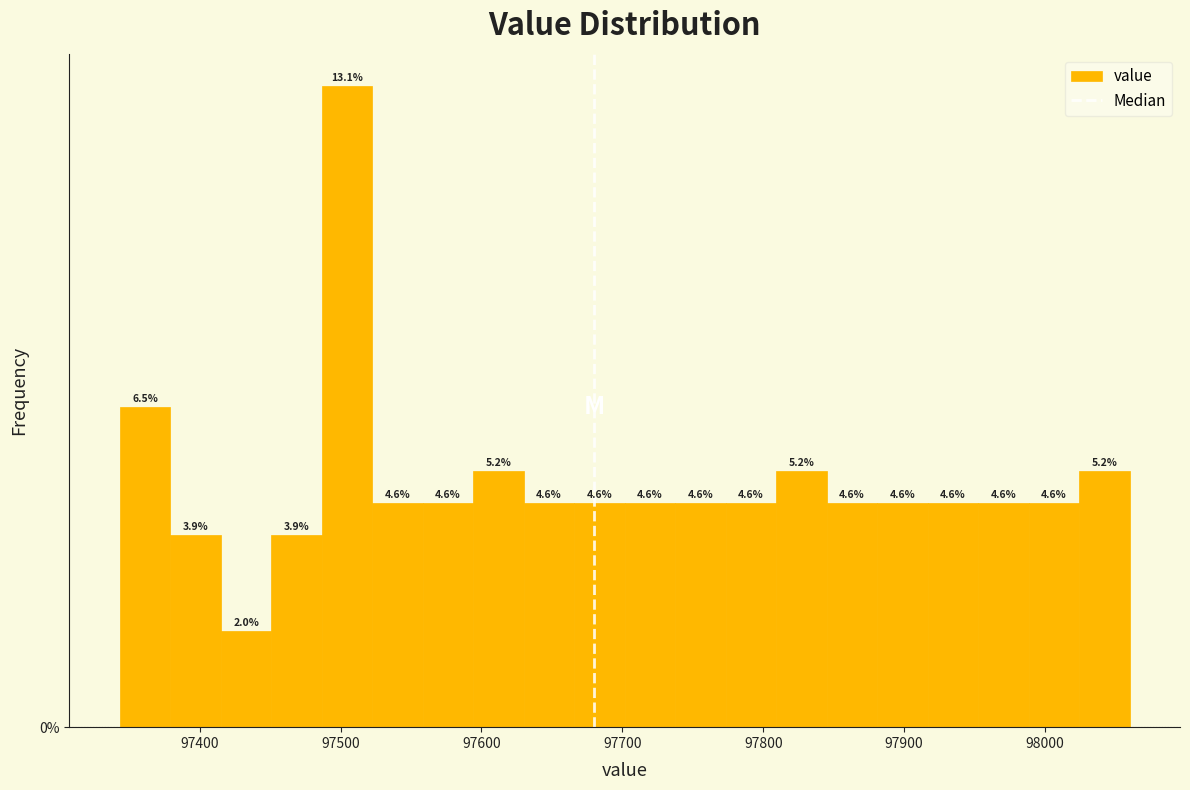

Around what value on the x-axis is the tallest bar? Give the approximate position of its centre, as read against the axis.

97500